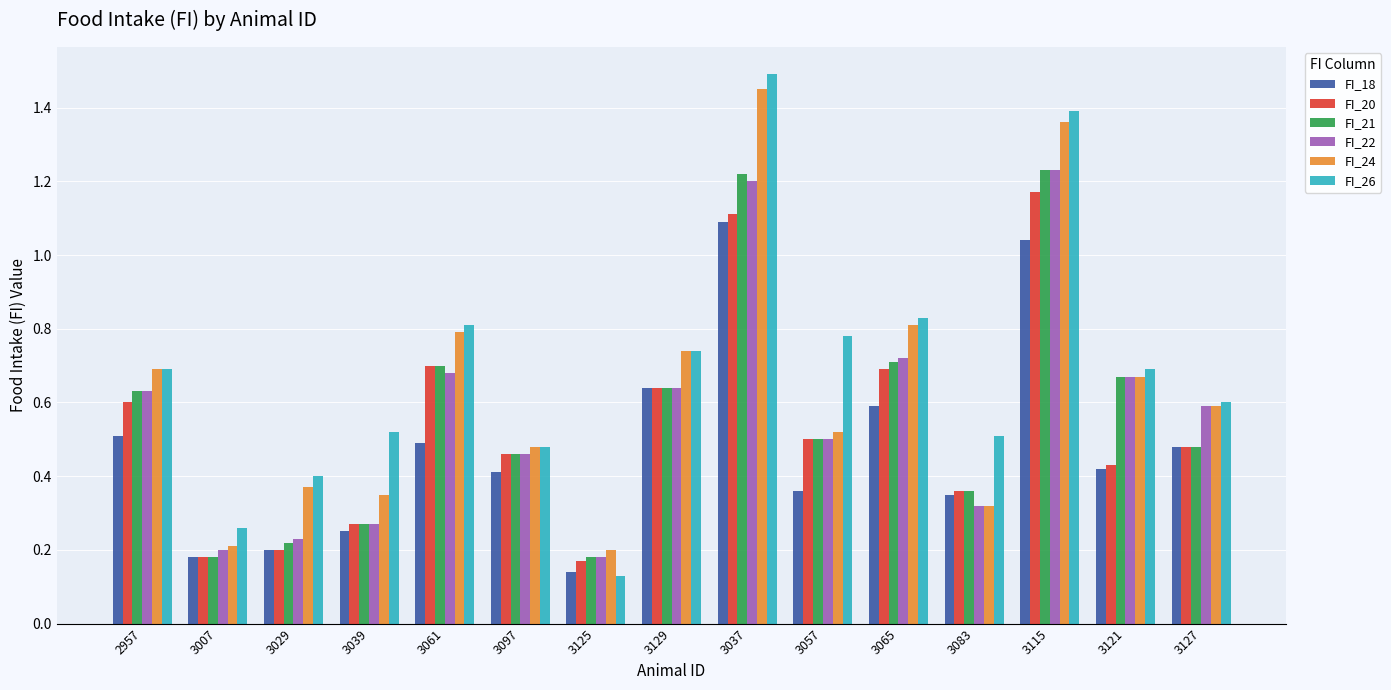

What position from the left is 2957?

1